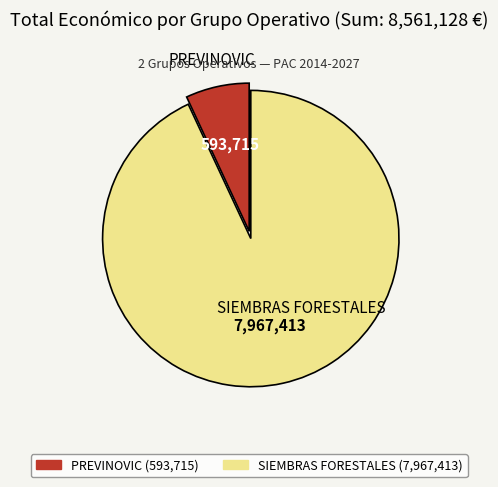

Does any single category account for the majority?

Yes